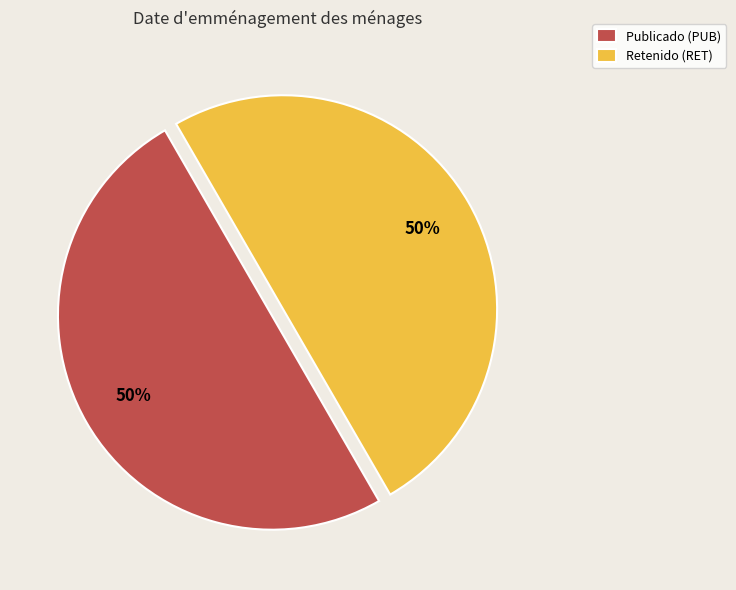

Is the sum of Publicado (PUB) and Retenido (RET) greater than half?

Yes